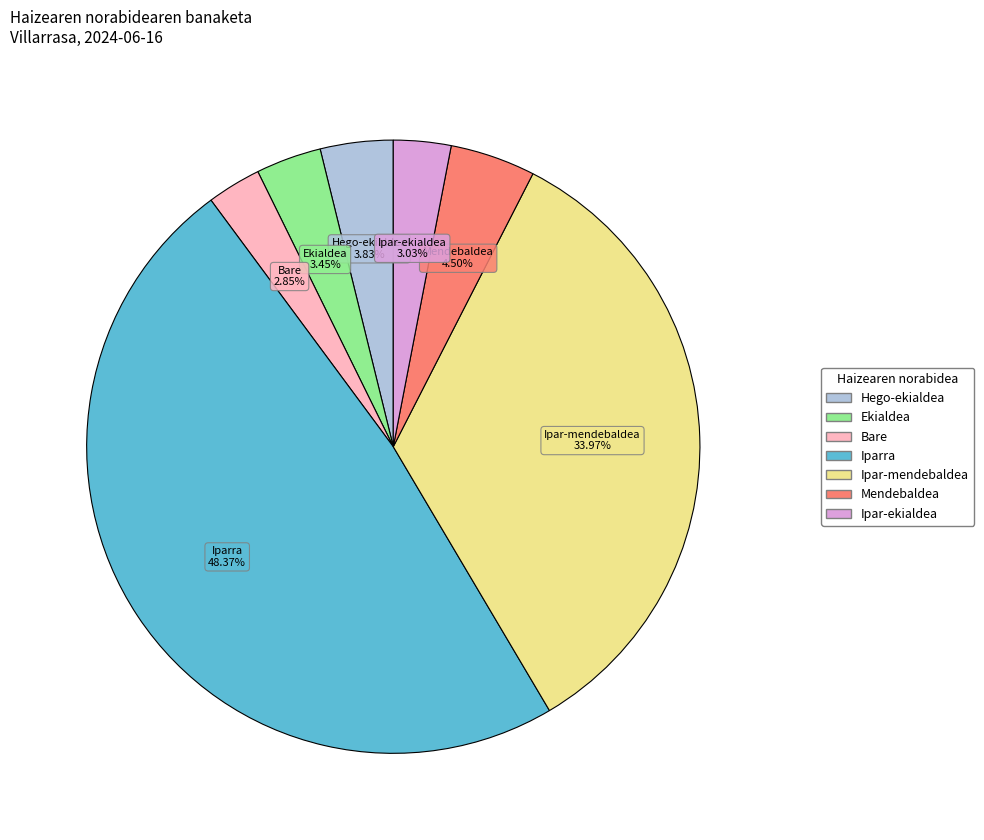

True or false: Iparra accounts for 31% of the total.

False